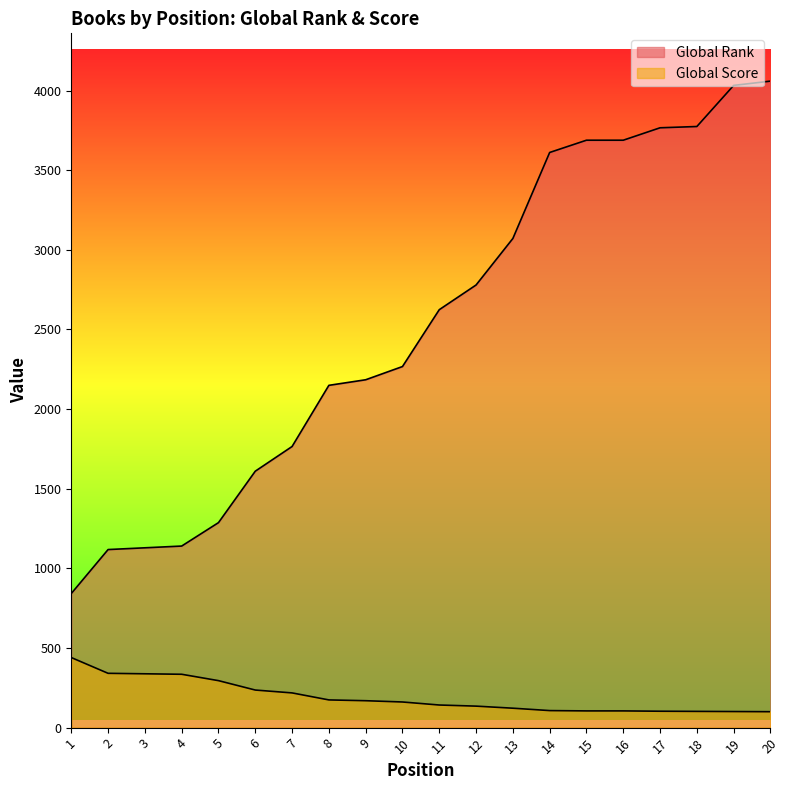

At how many categories does at least one series exceed 3308?

7